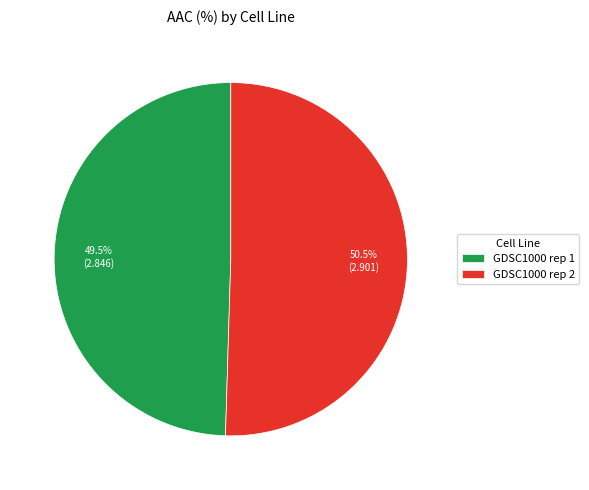

Which category has the smallest portion of the pie?

GDSC1000 rep 1